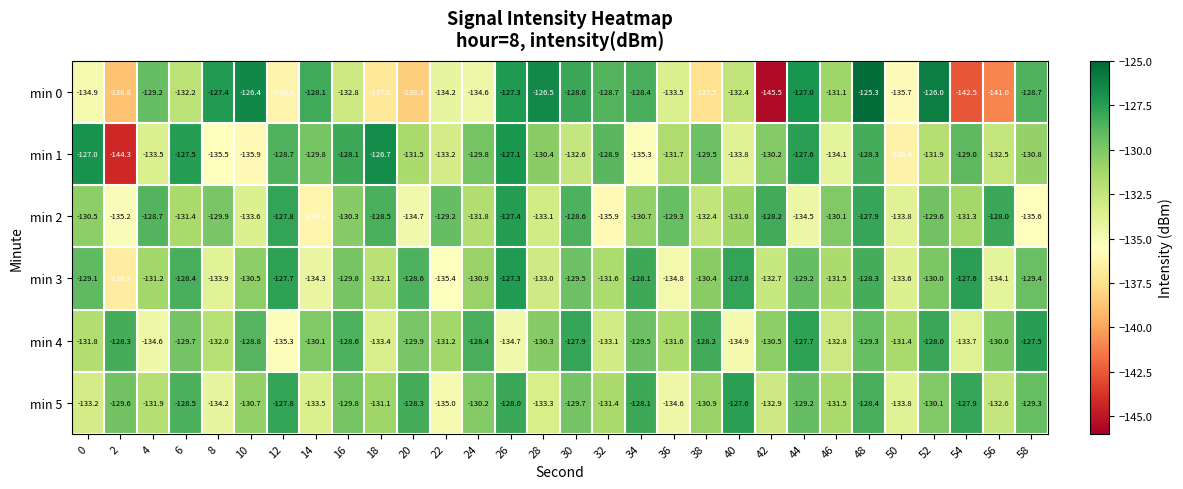

Where is min 4 nearest to the value -131?

22